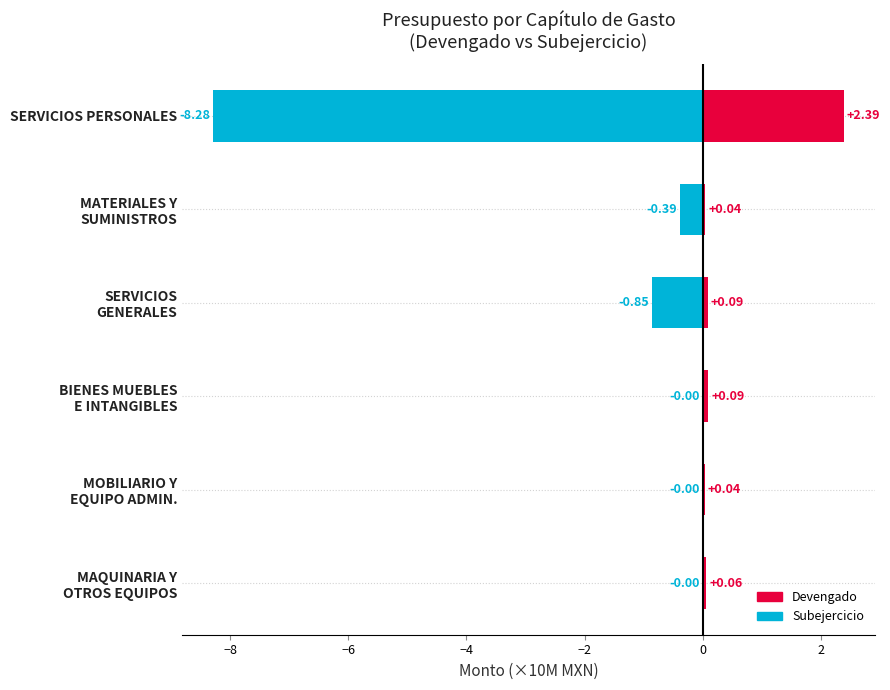

Rank the series by their maximum value, from lowest to highest.

Subejercicio, Devengado